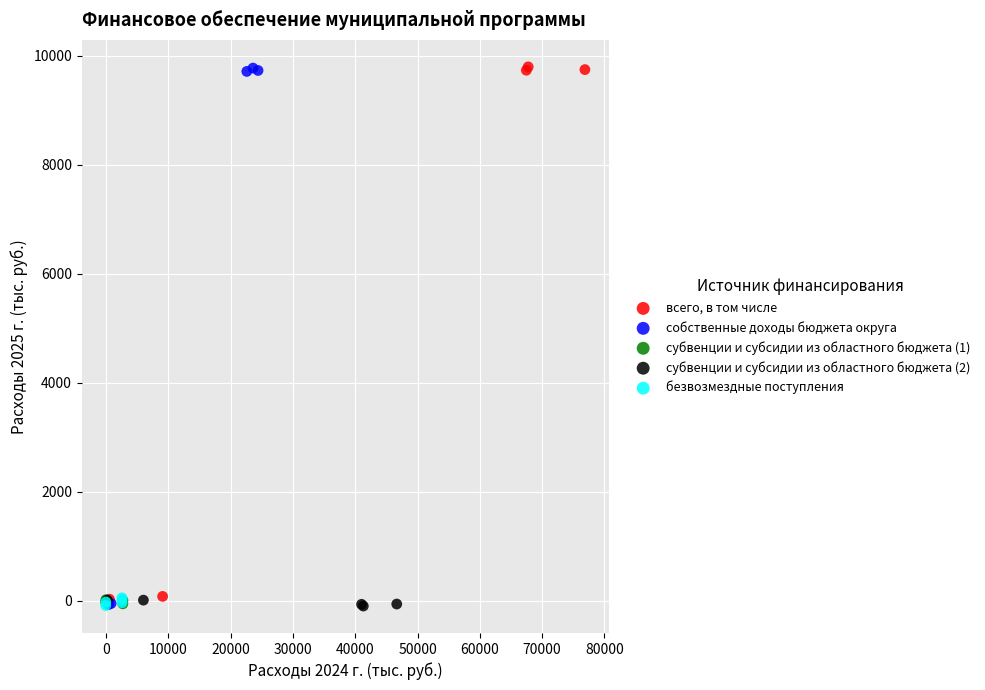

Which series has the largest Y range (max minus min)?

собственные доходы бюджета округа